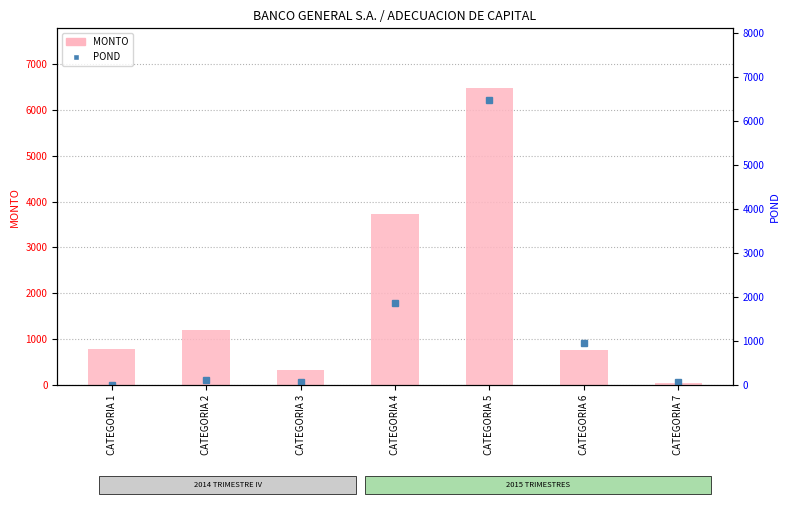

Which has a higher value, CATEGORIA 4 or CATEGORIA 5?

CATEGORIA 5